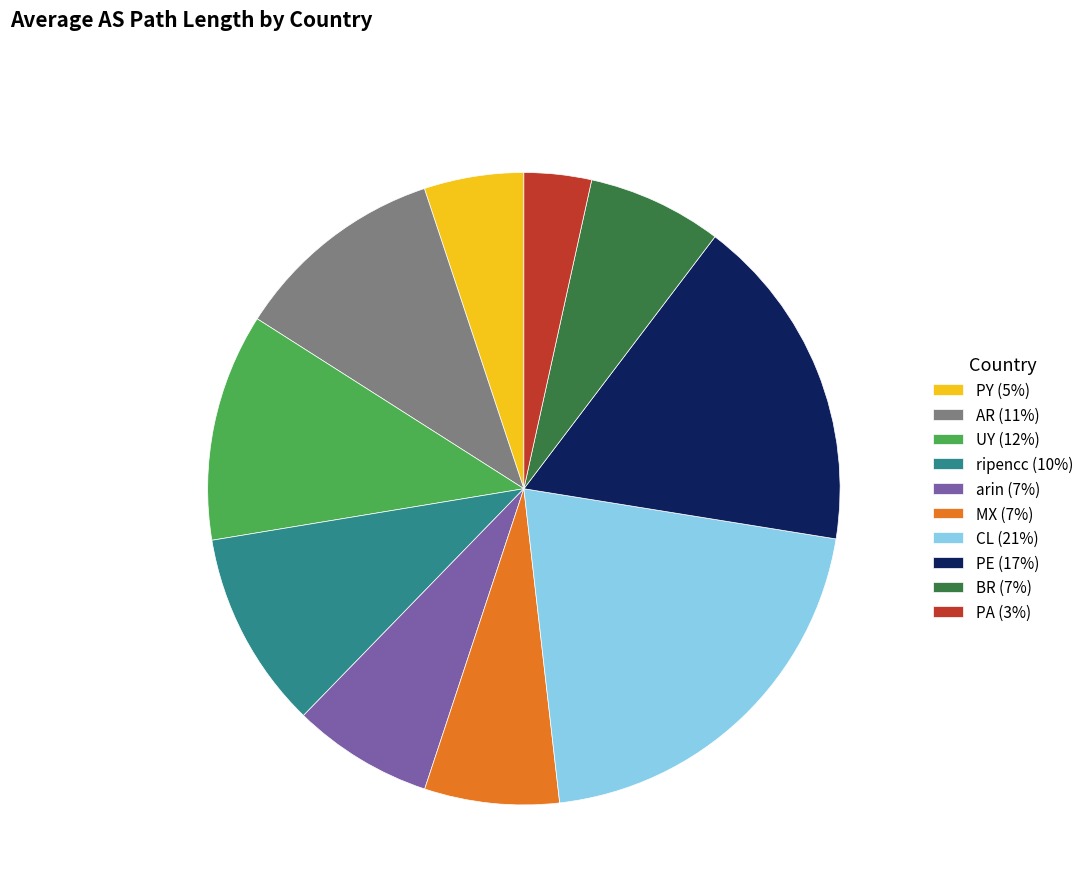

Is the sum of PE (17%) and UY (12%) greater than half?

No